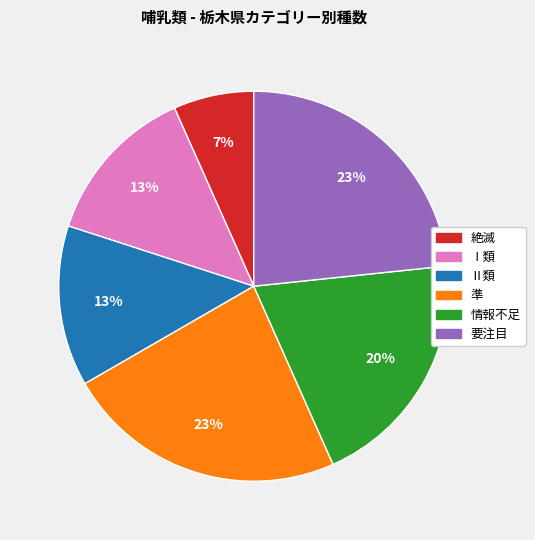

Which category has the smallest portion of the pie?

絶滅